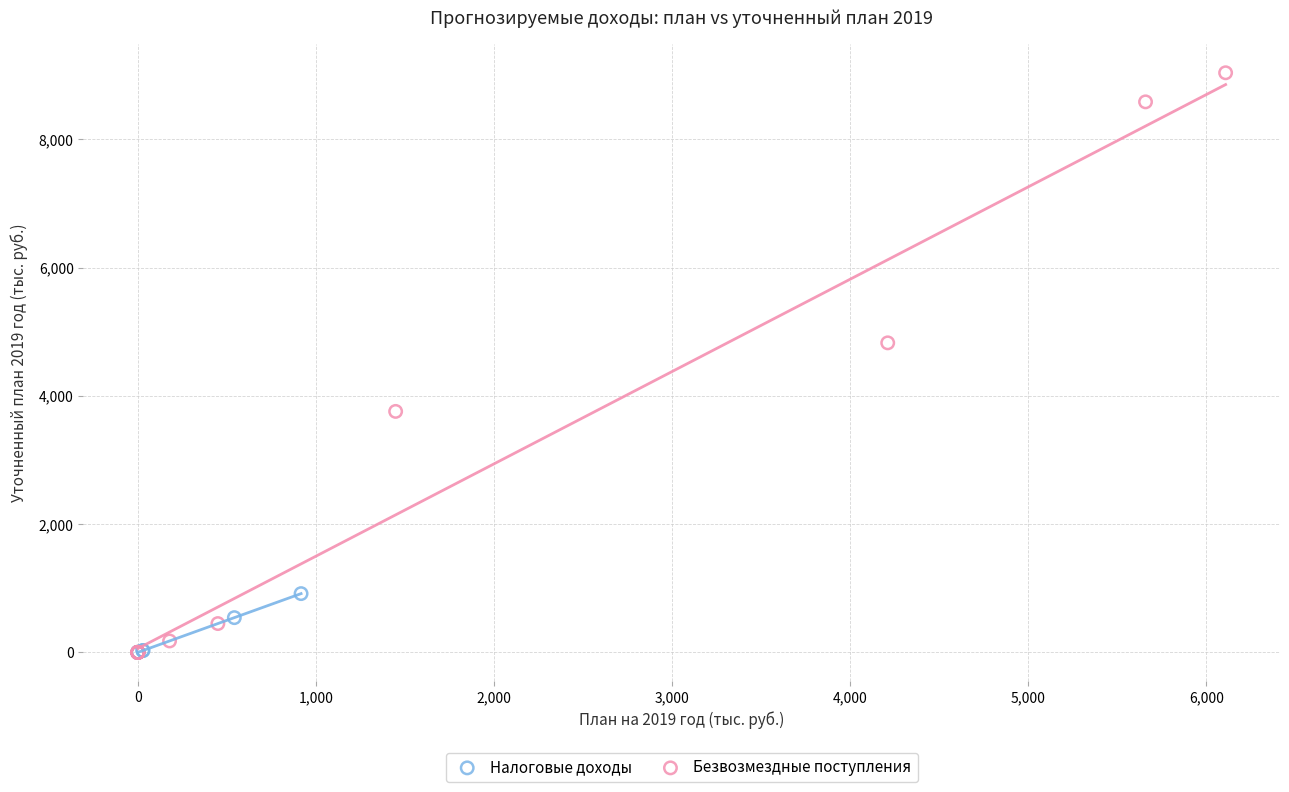

What are all the series names shown in the legend?

Налоговые доходы, Безвозмездные поступления